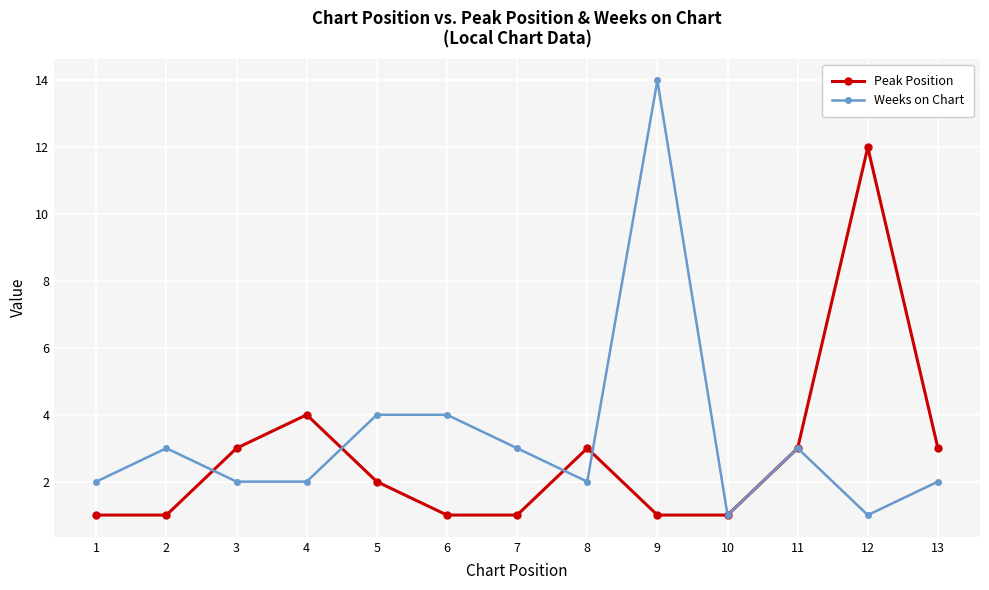

What is the lowest value of the Peak Position series?

1